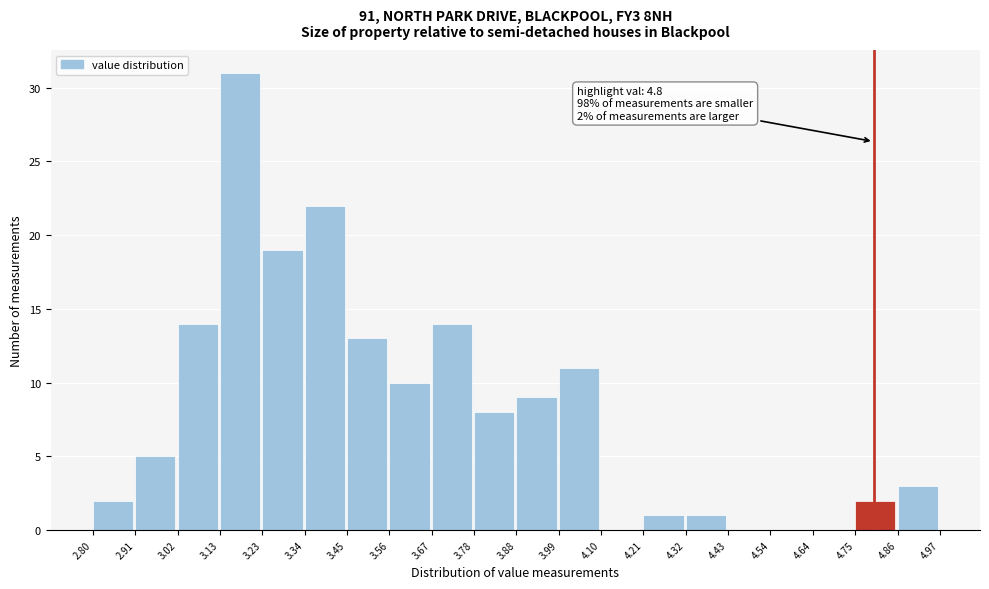

Over which range of the x-axis is the bar tallest?

3.13 to 3.23